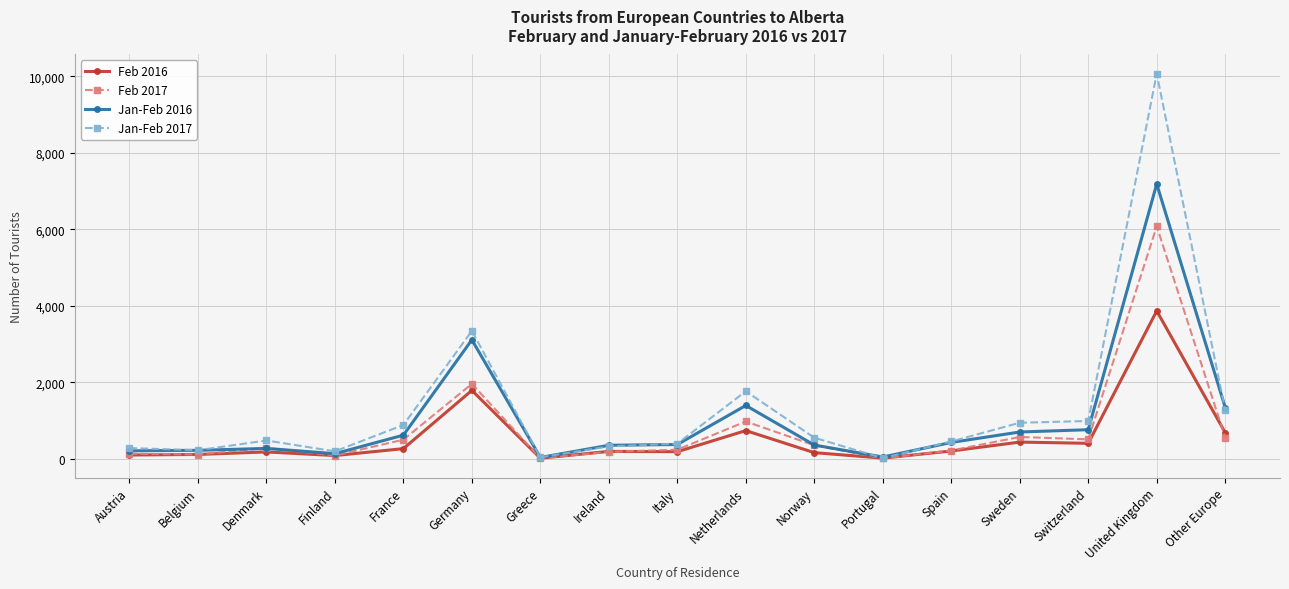

True or false: Jan-Feb 2016 has more than 2 interior local peaks.

True